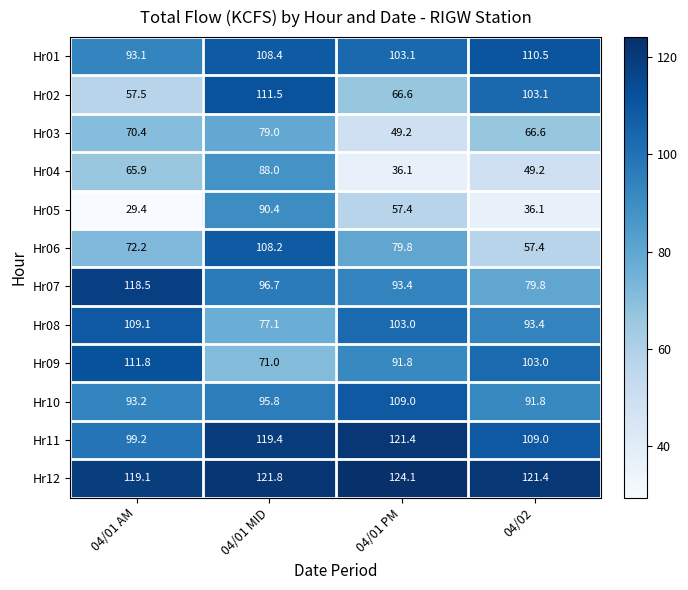

At which label does Hr08 reach its minimum?

04/01 MID